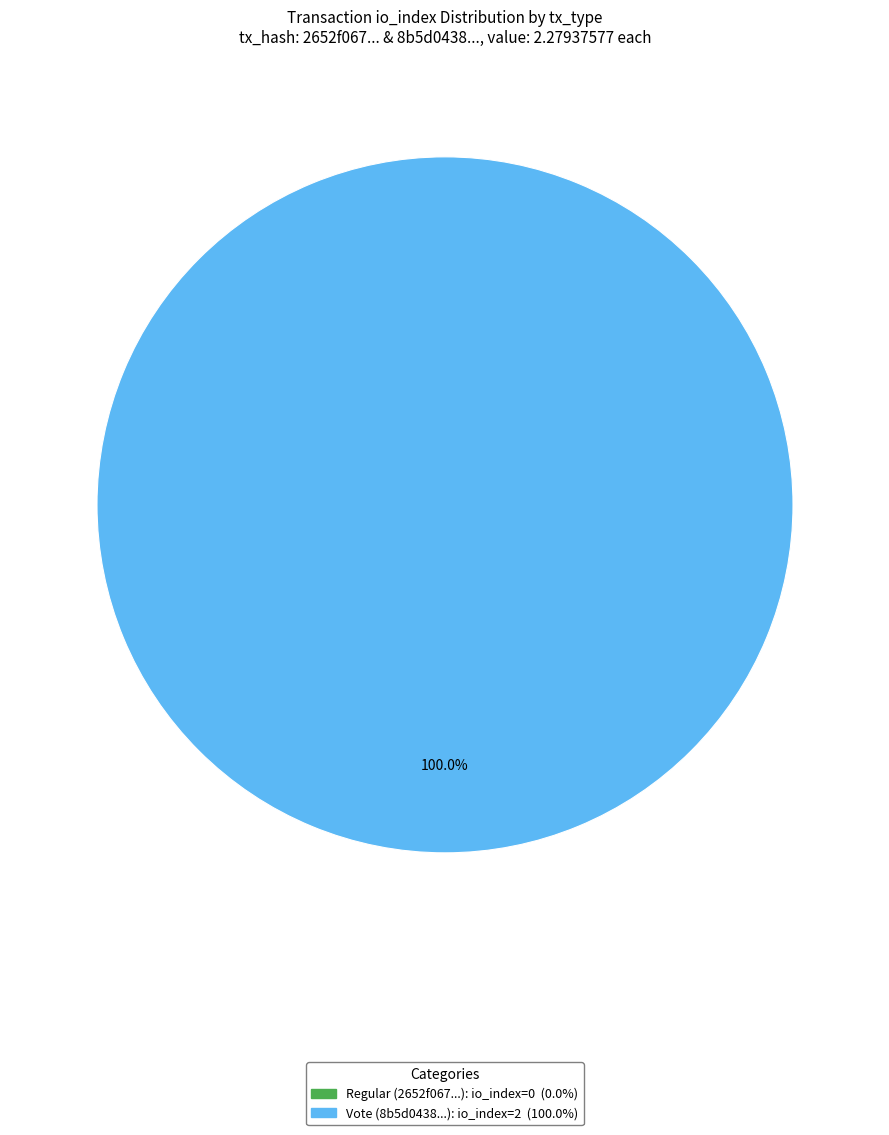

Is it true that Vote (io_index=2) is 99% of the pie?

False